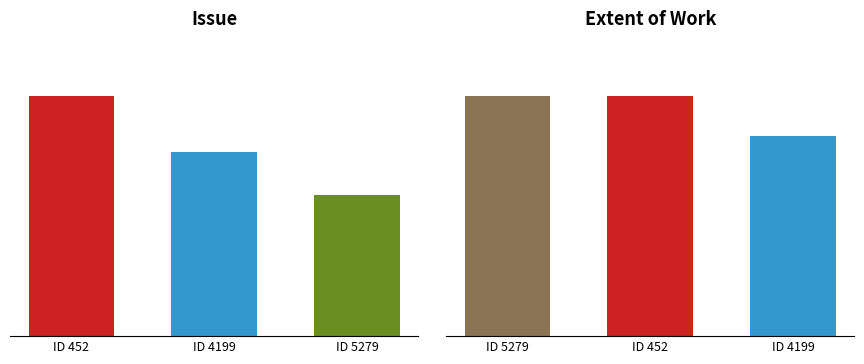

The Issue series shows 15 at 5279. True or false?

False